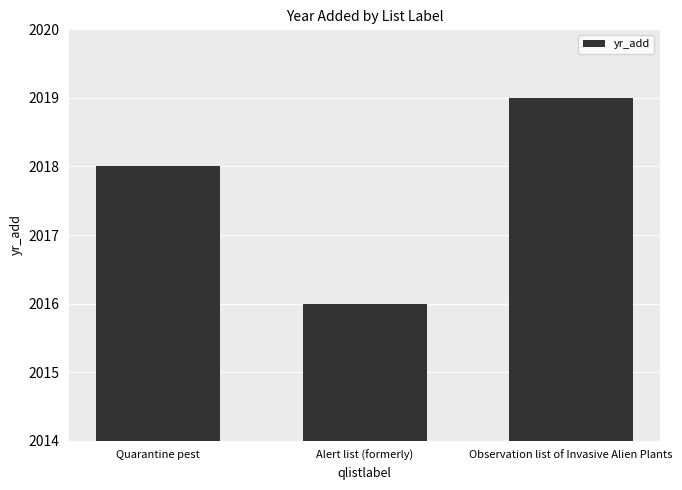

What is the ratio of the value at Alert list (formerly) to the value at Observation list of Invasive Alien Plants?

1.0